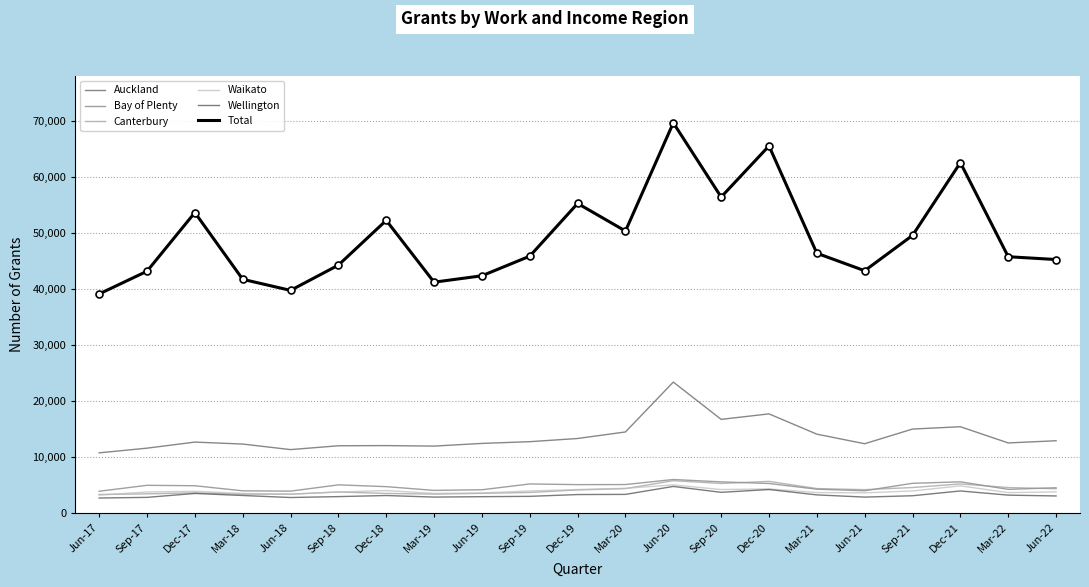

The value of Wellington at Sep-18 is 2949. True or false?

True